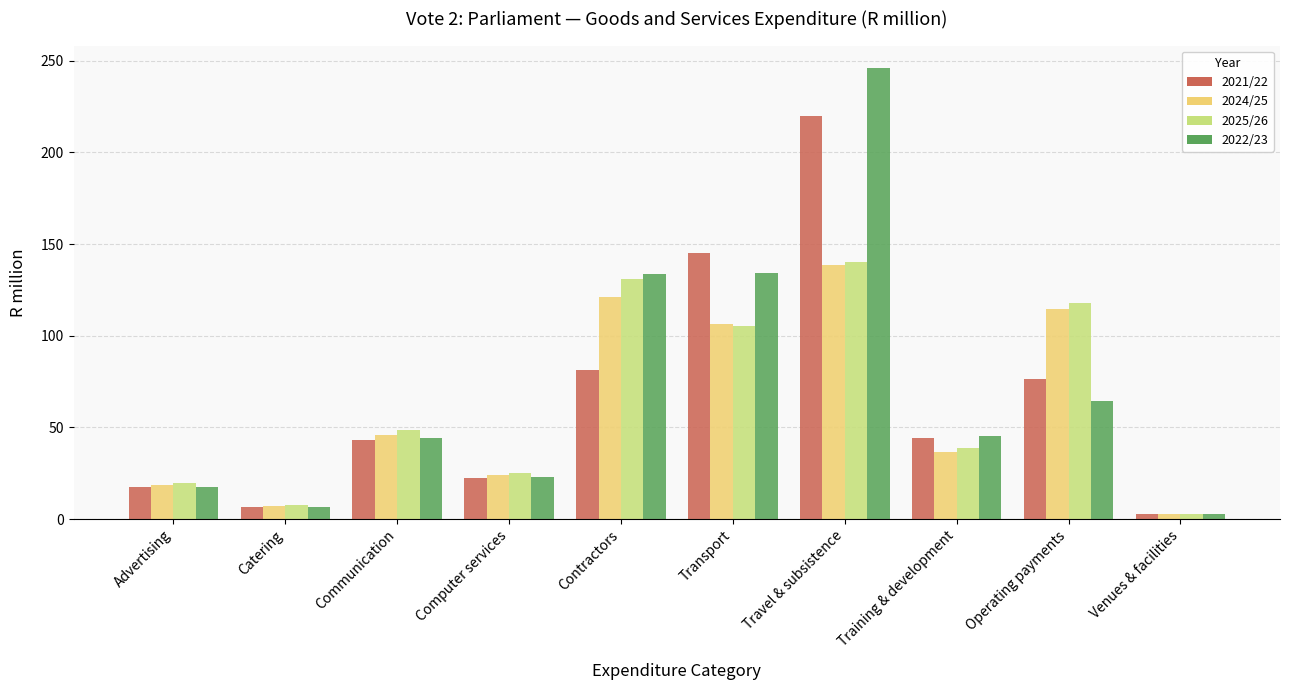

How many bars are there in total?

40